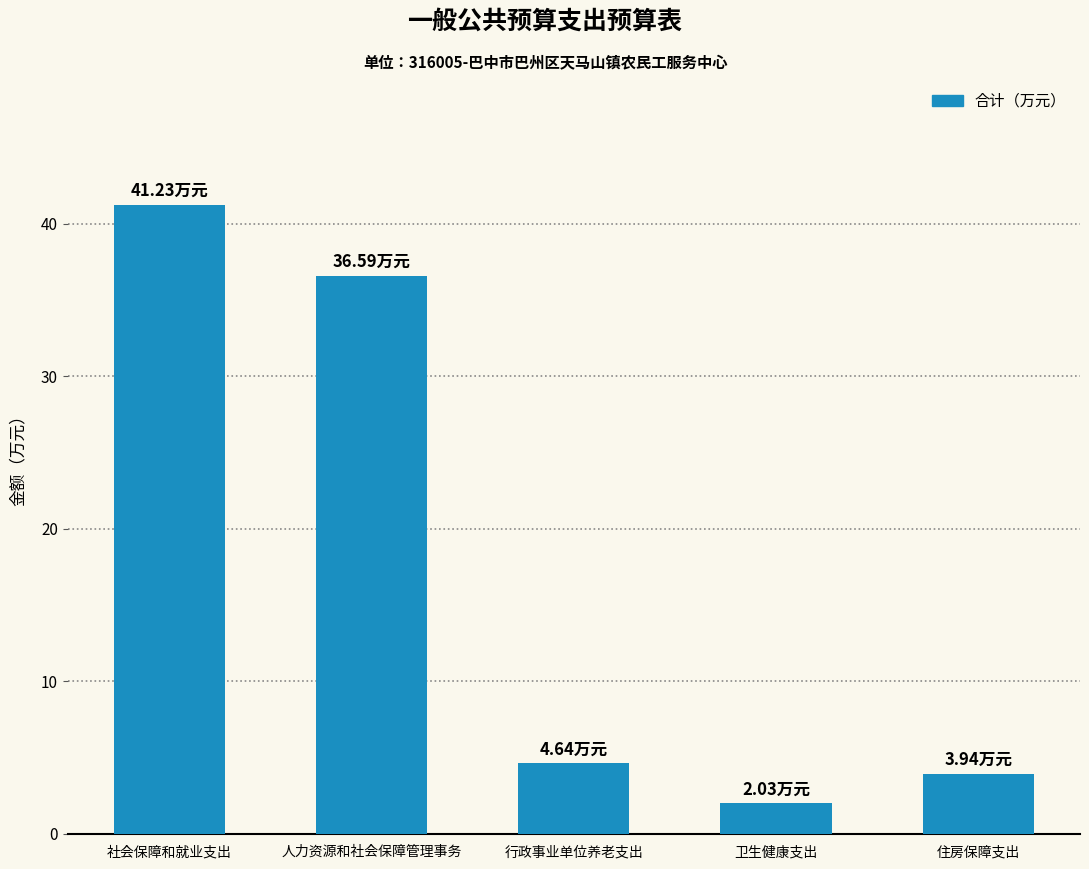

What is the difference between the maximum and minimum values?

39.2